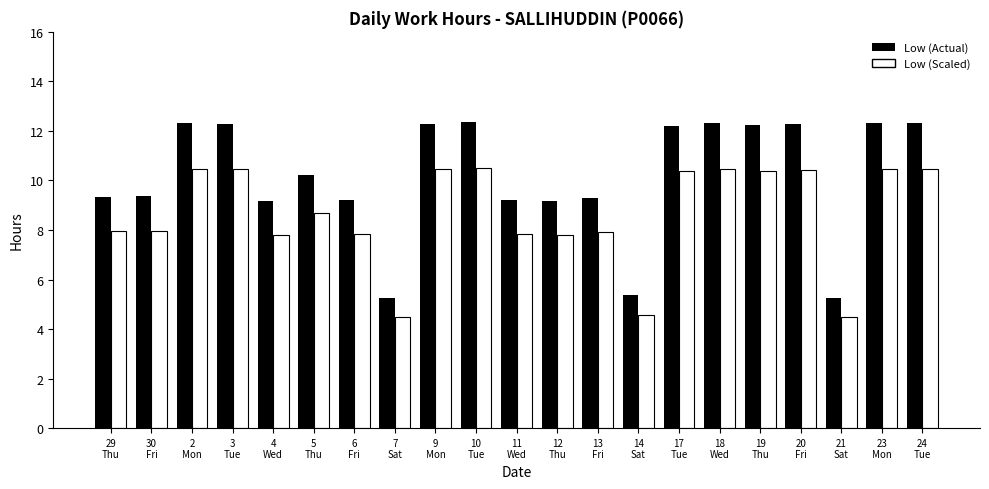

At 10
Tue, list the series in order from largest to smallest.

Low (Actual), Low (Scaled)